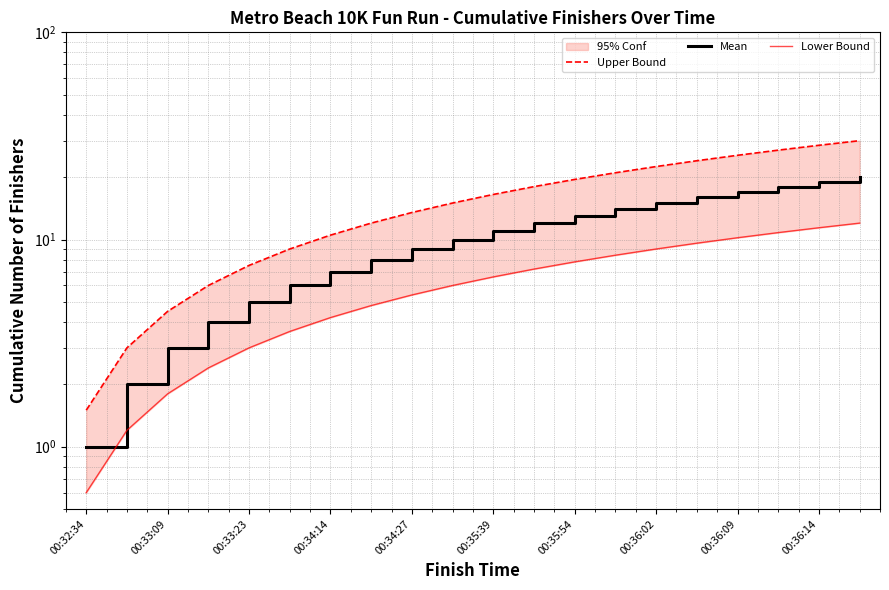

Is it true that Upper Bound equals 22.6 at 00:34:27?

False